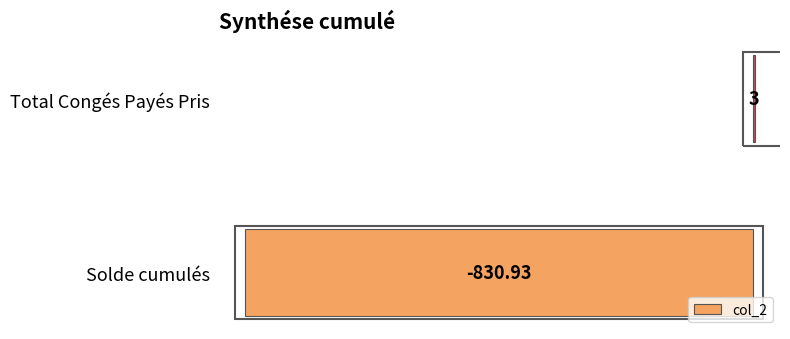

Between Solde cumulés and Total Congés Payés Pris, which is larger?

Total Congés Payés Pris